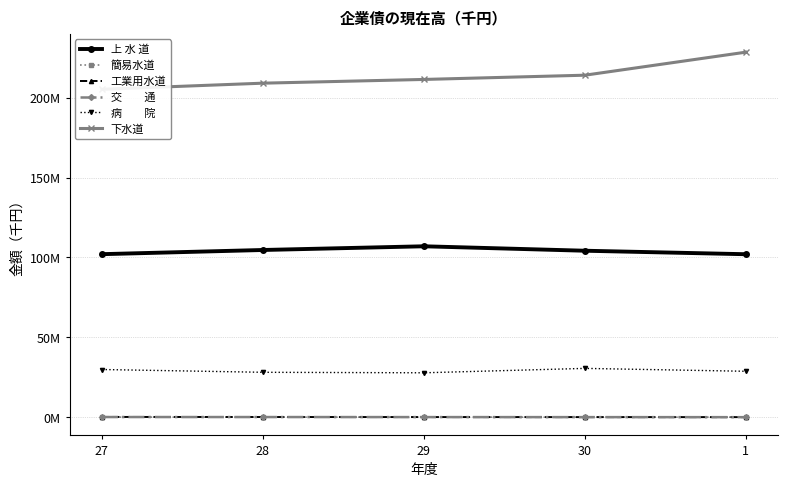

Which category has the highest value across all series?

1